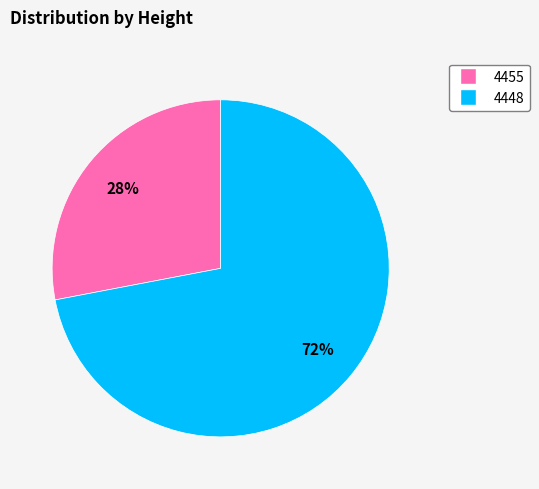

To the nearest percent, what portion does 4448 represent?

72%